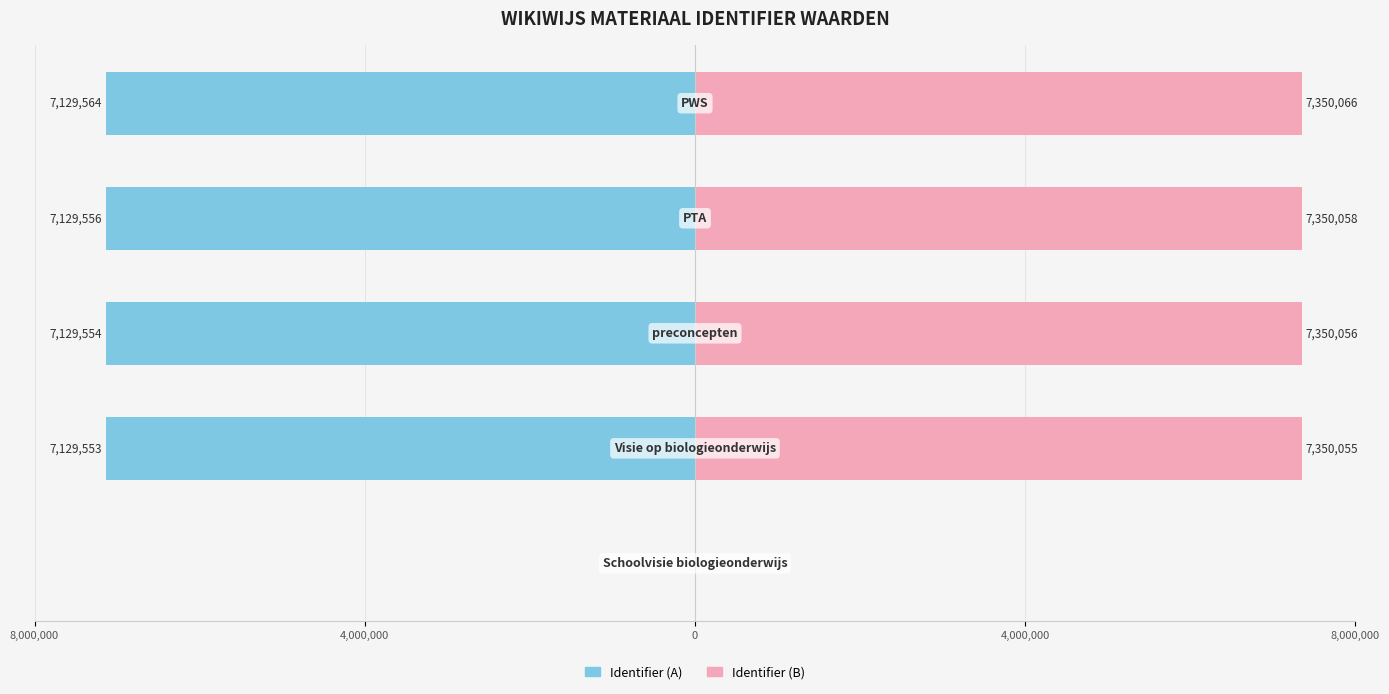

Are the bars horizontal?

Yes